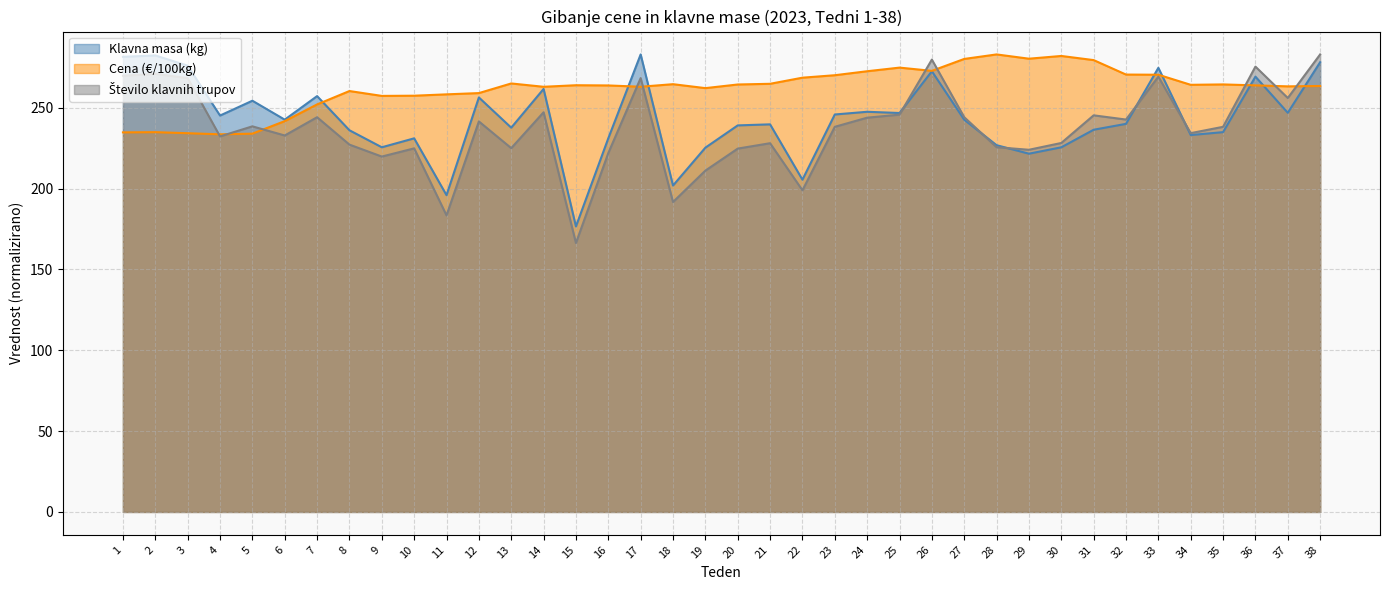

The value of Klavna masa (kg) at 4 is 245.2. True or false?

True